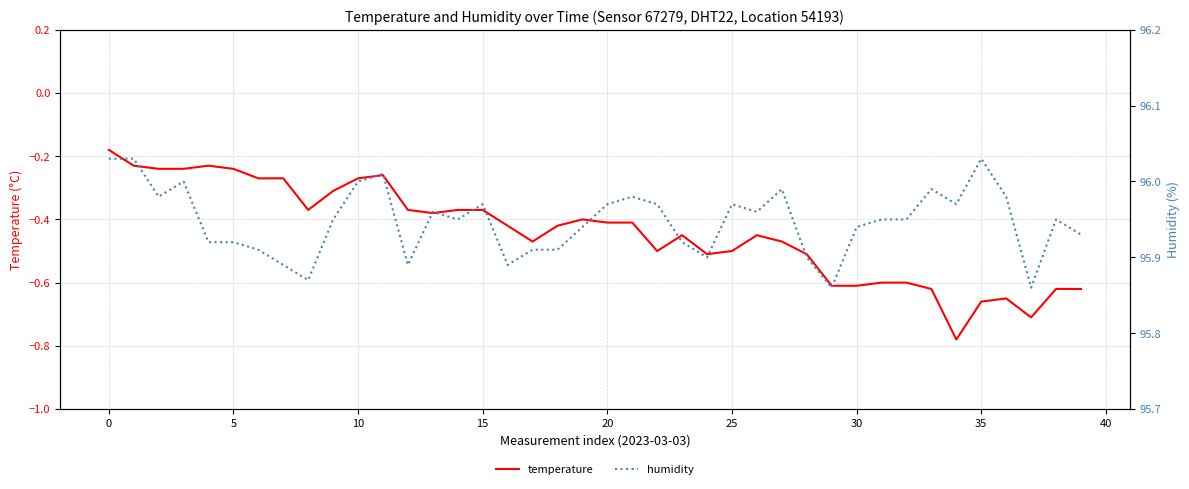

The temperature series shows -0.5 at 25. True or false?

True